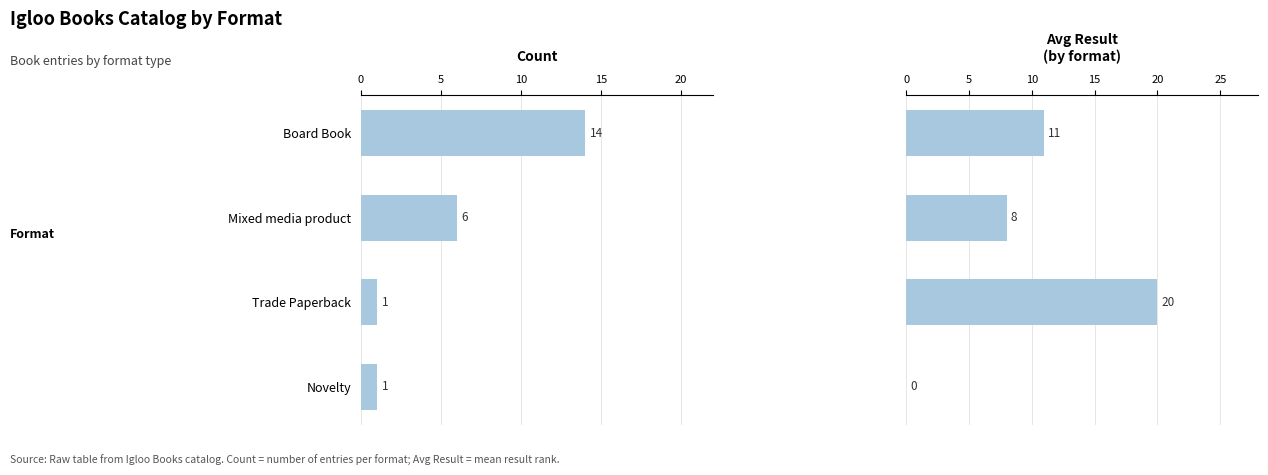

What is the highest value of the Avg Result series?

20